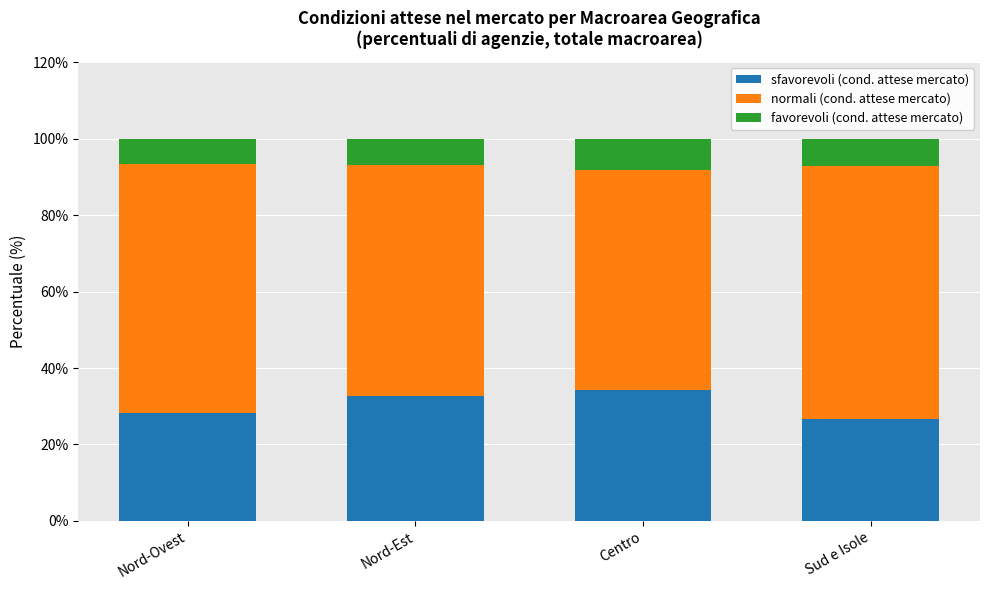

What is the total value across all series at Sud e Isole?

100.0